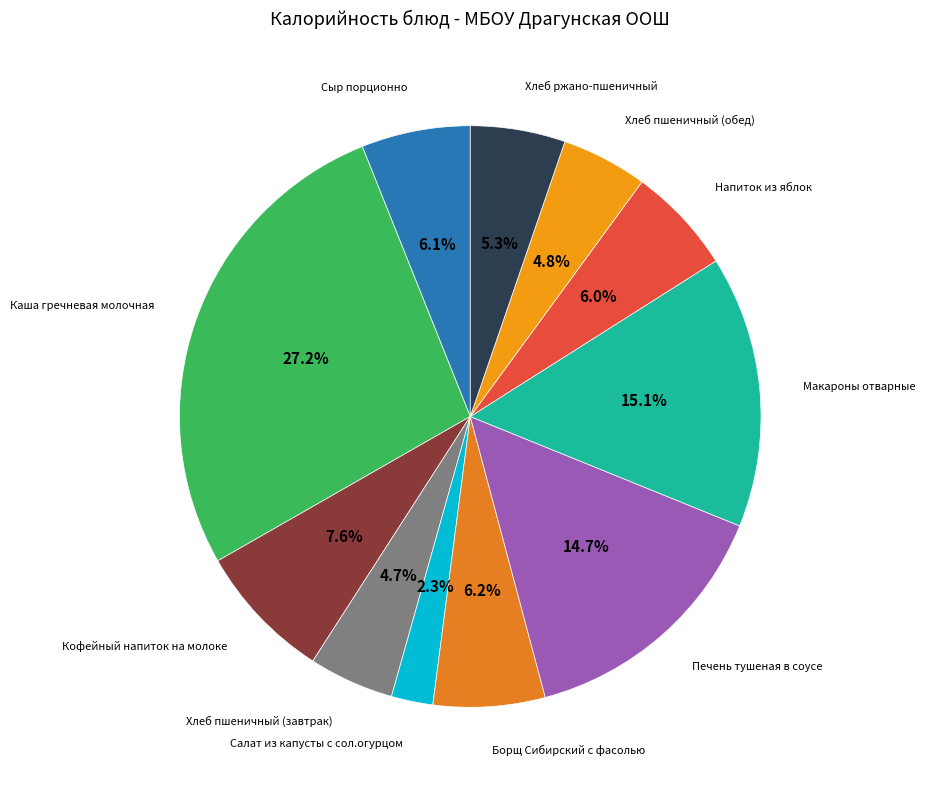

How many segments does this pie chart have?

11